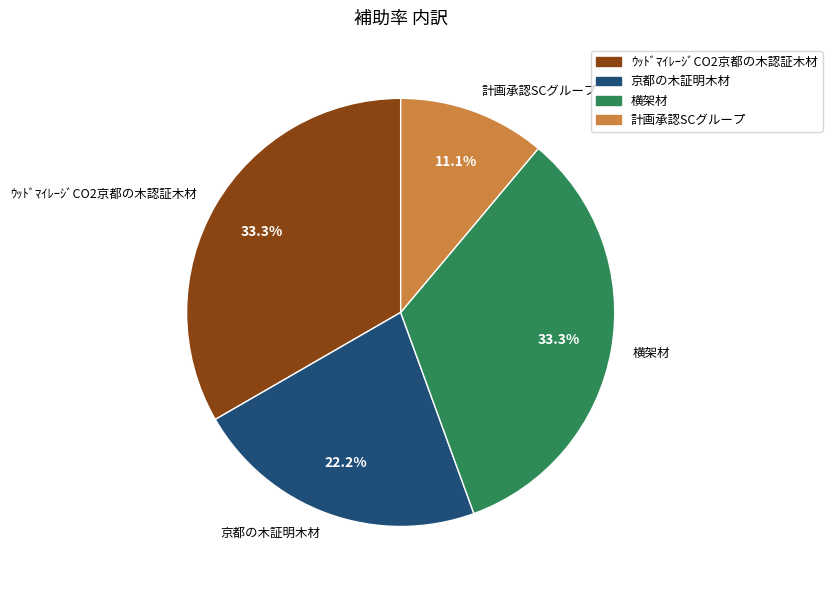

What percentage do 計画承認SCグループ and 京都の木証明木材 together represent?

33.3%